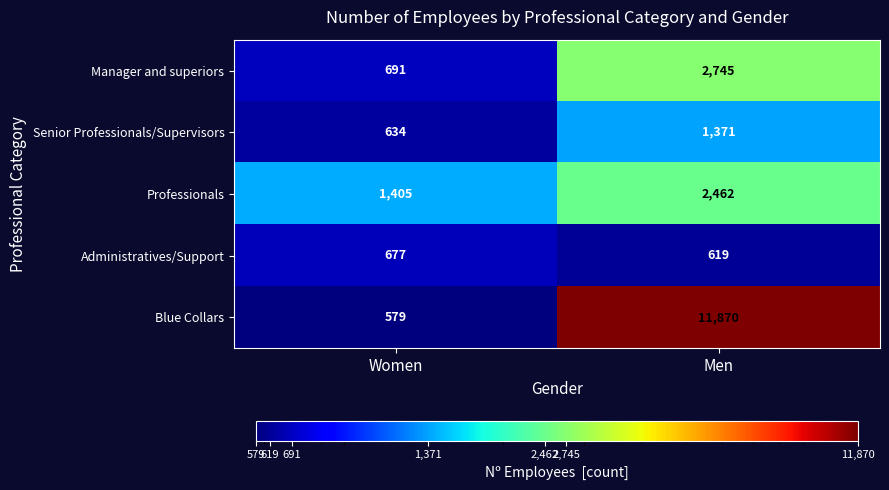

Which series has the largest total across all categories?

Blue Collars